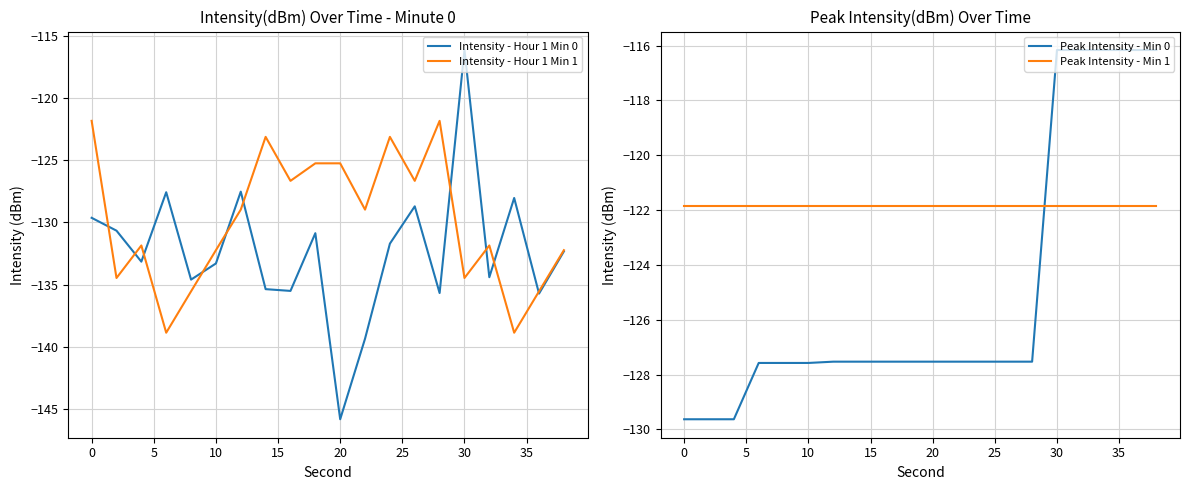

Reading left to right, transcribe all the data shown in this chart.

Intensity - Hour 1 Min 0: -129.6	-130.7	-133.1	-127.6	-134.6	-133.3	-127.5	-135.4	-135.5	-130.9	-145.8	-139.3	-131.7	-128.7	-135.7	-116.2	-134.4	-128.0	-135.7	-132.3
Intensity - Hour 1 Min 1: -121.8	-134.5	-131.8	-138.9	-135.5	-132.2	-129.0	-123.1	-126.7	-125.3	-125.3	-129.0	-123.1	-126.7	-121.8	-134.5	-131.8	-138.9	-135.5	-132.2
Peak Intensity - Min 0: -129.6	-129.6	-129.6	-127.6	-127.6	-127.6	-127.5	-127.5	-127.5	-127.5	-127.5	-127.5	-127.5	-127.5	-127.5	-116.2	-116.2	-116.2	-116.2	-116.2
Peak Intensity - Min 1: -121.8	-121.8	-121.8	-121.8	-121.8	-121.8	-121.8	-121.8	-121.8	-121.8	-121.8	-121.8	-121.8	-121.8	-121.8	-121.8	-121.8	-121.8	-121.8	-121.8